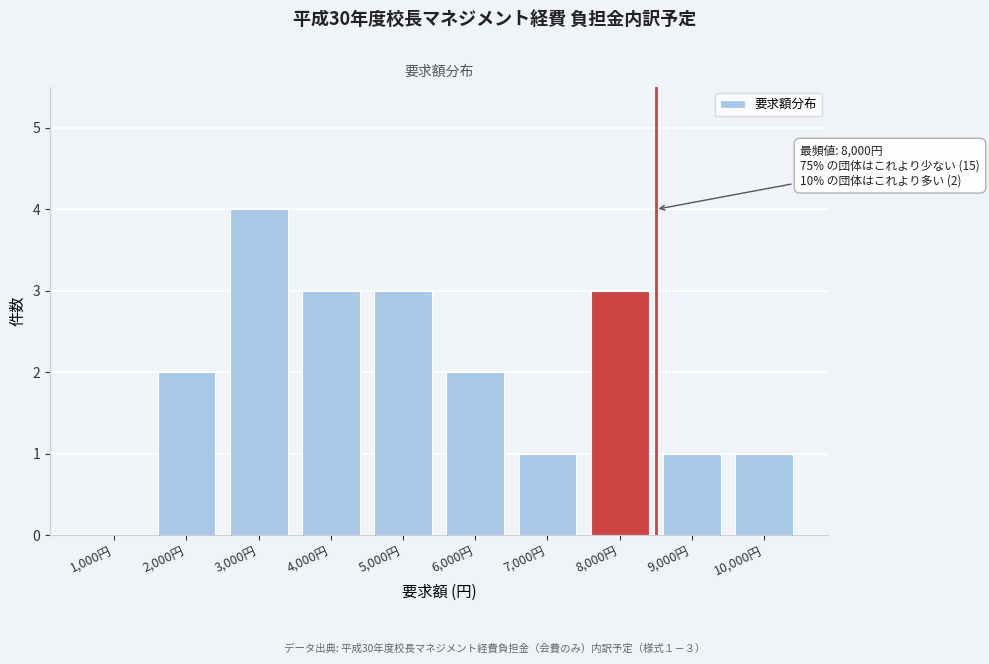

Reading left to right, list all the values displayed in this chart.

1,000円=0	2,000円=2	3,000円=4	4,000円=3	5,000円=3	6,000円=2	7,000円=1	8,000円=3	9,000円=1	10,000円=1